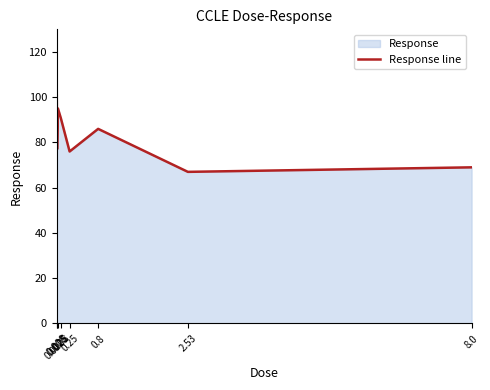

What is the label of the 7th point from the left?

2.53